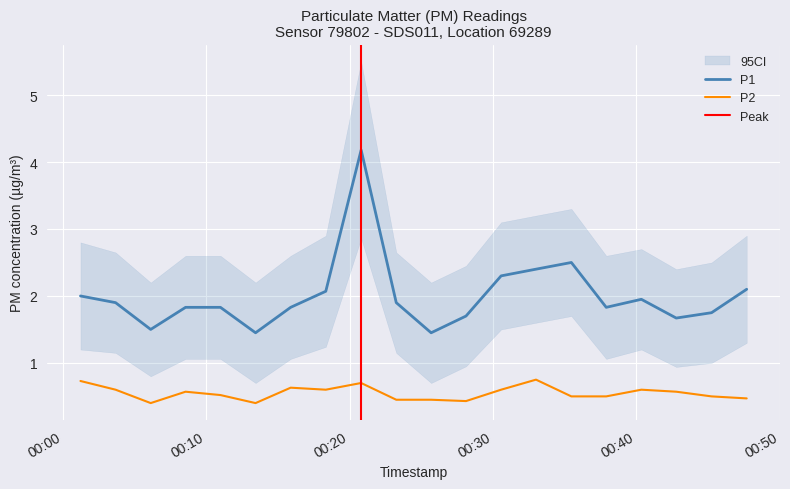

What are all the series names shown in the legend?

P1, P2